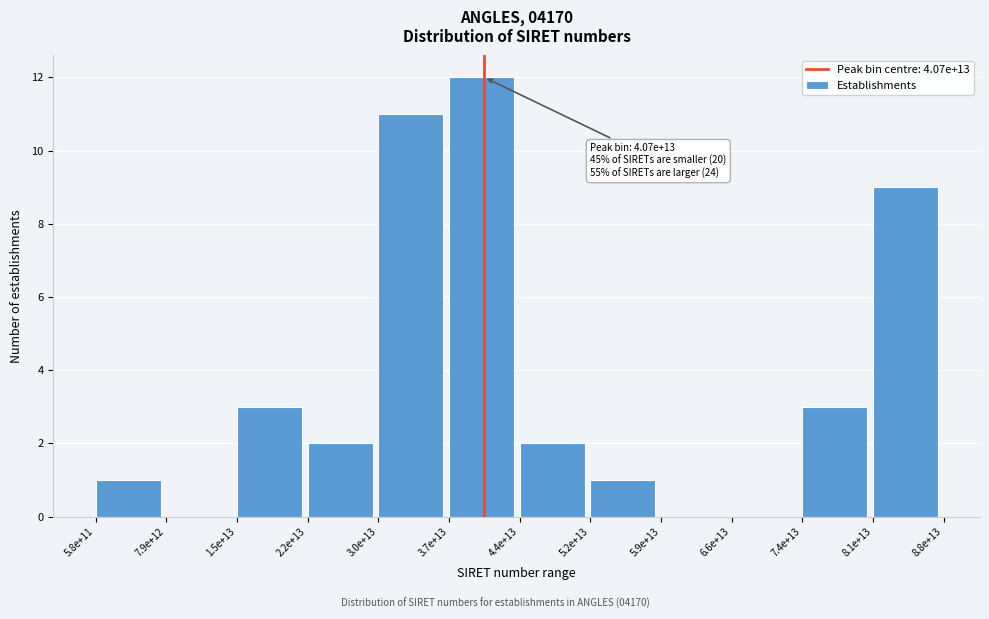

Reading left to right, list all the values displayed in this chart.

5.8e+11=1	7.9e+12=0	1.5e+13=3	2.2e+13=2	3.0e+13=11	3.7e+13=12	4.4e+13=2	5.2e+13=1	5.9e+13=0	6.6e+13=0	7.4e+13=3	8.1e+13=9